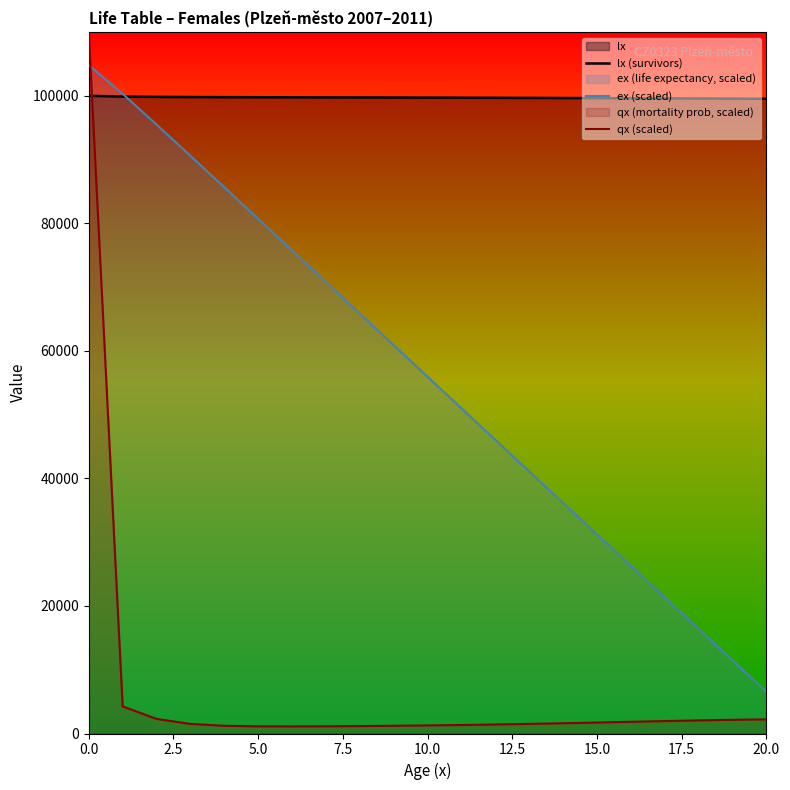

At which label is ex (scaled) closest to 55679?

10.0